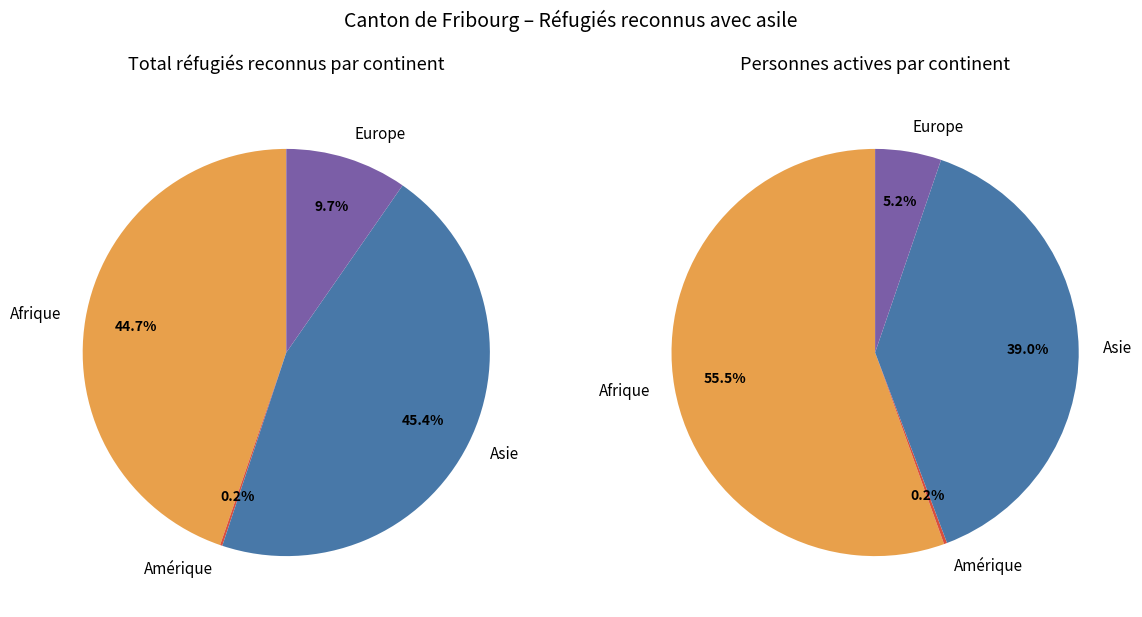

Count the number of slices in the pie.

4